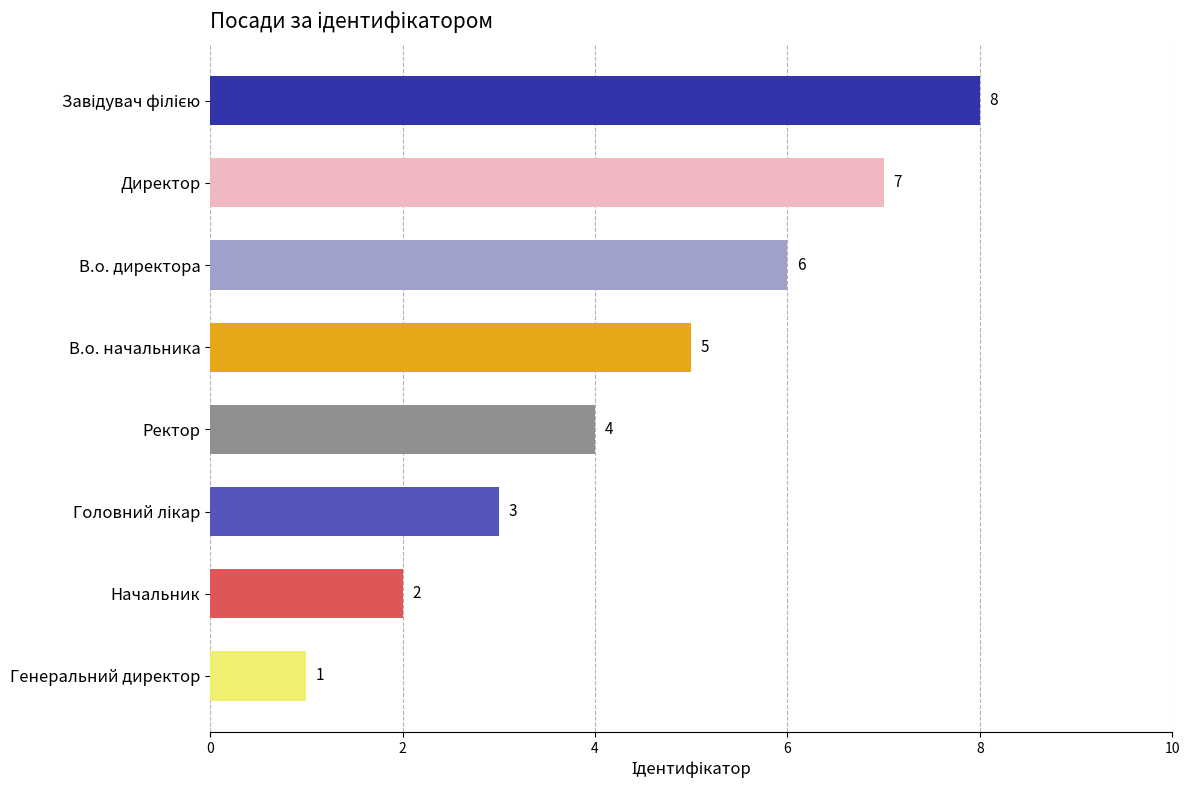

Which has a higher value, Ректор or В.о. начальника?

В.о. начальника